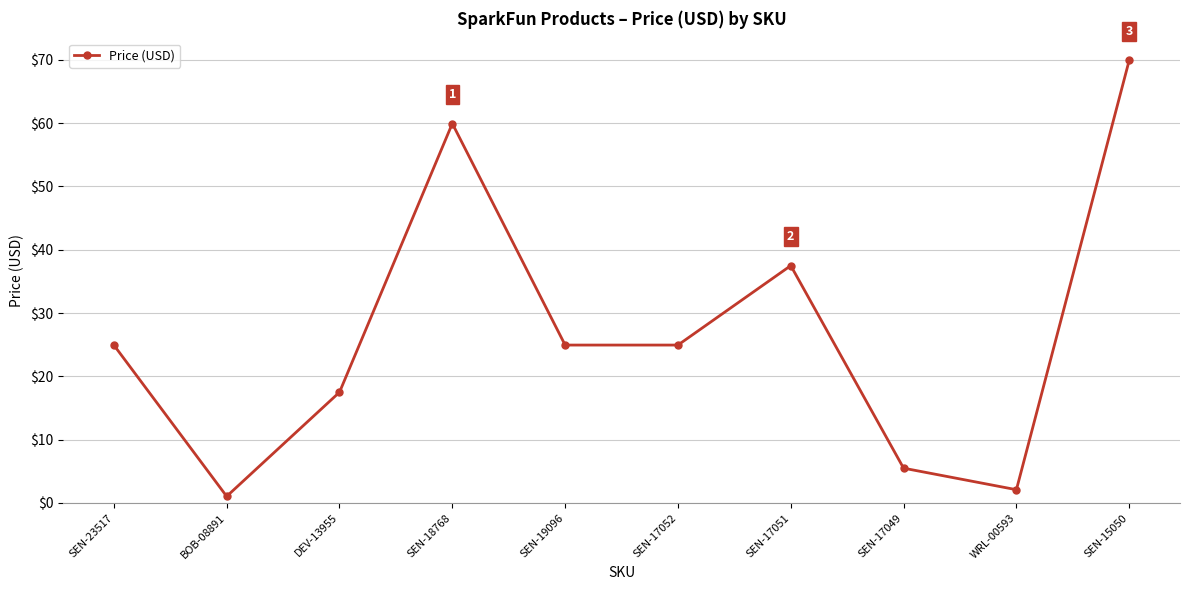

Between SEN-19096 and BOB-08891, which is larger?

SEN-19096